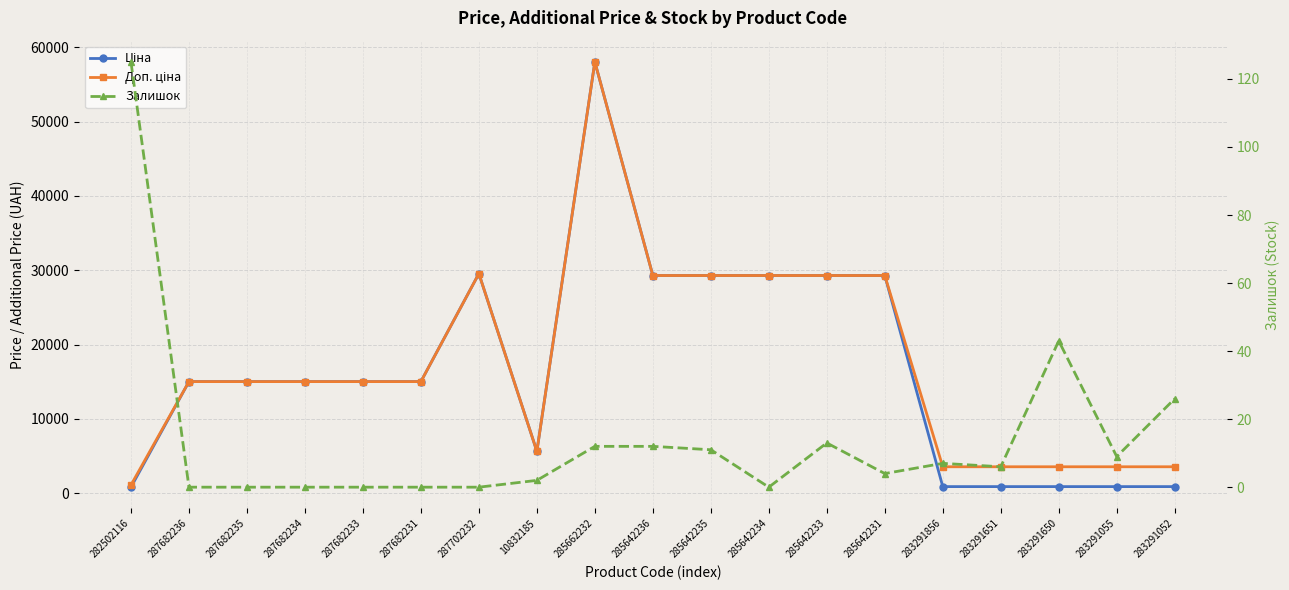

True or false: Доп. ціна and Залишок intersect in this chart.

False